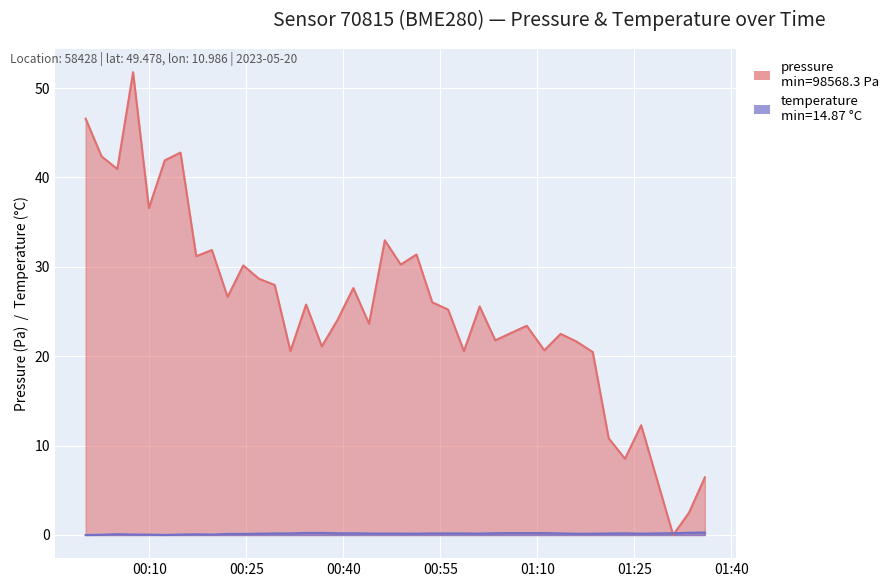

What are all the series names shown in the legend?

pressure, temperature